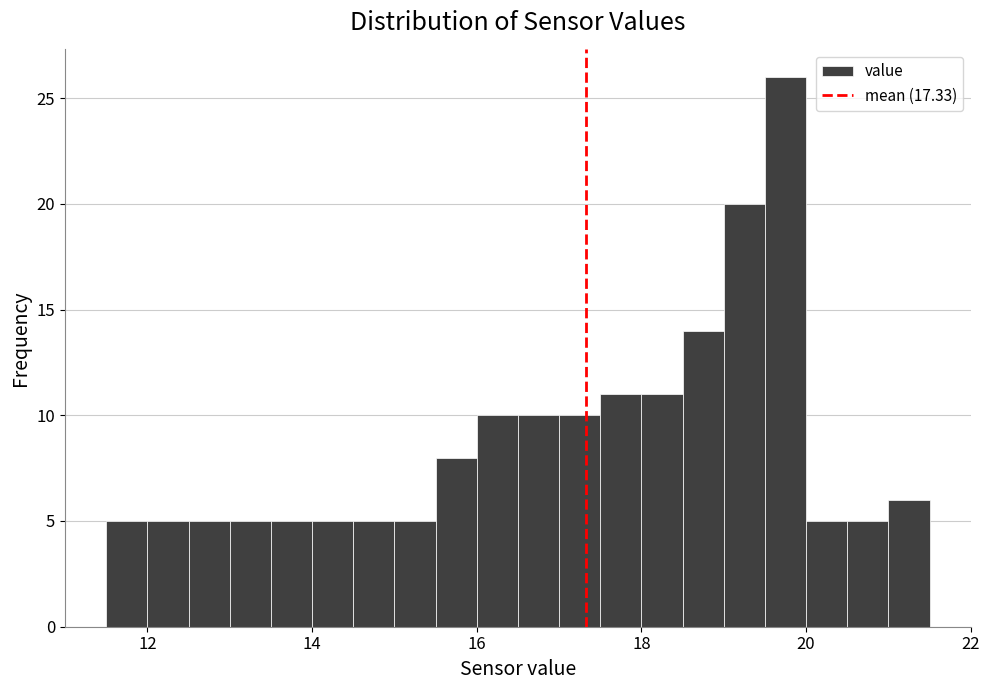

Around what value on the x-axis is the tallest bar? Give the approximate position of its centre, as read against the axis.

19.8